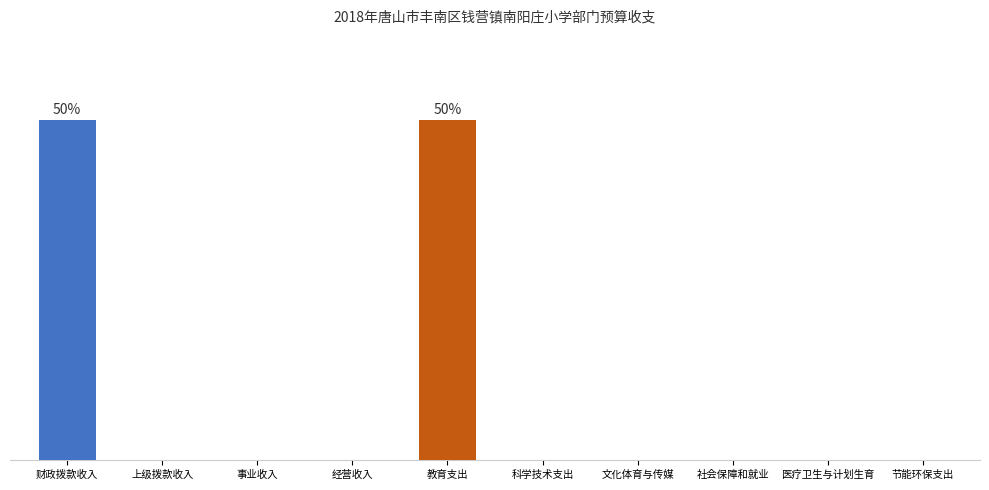

Reading right to left, list all the values displayed in this chart.

节能环保支出=0.0	医疗卫生与计划生育=0.0	社会保障和就业=0.0	文化体育与传媒=0.0	科学技术支出=0.0	教育支出=264.6	经营收入=0.0	事业收入=0.0	上级拨款收入=0.0	财政拨款收入=264.6